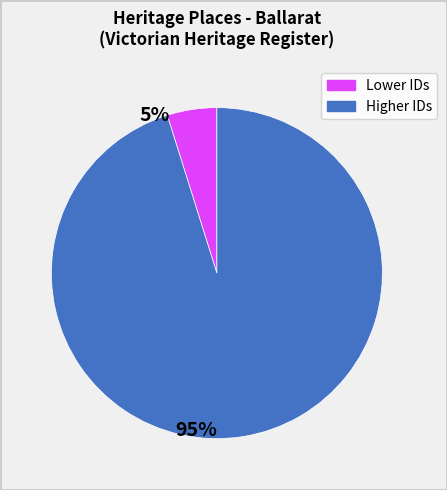

Is there any slice that represents more than half of the pie?

Yes